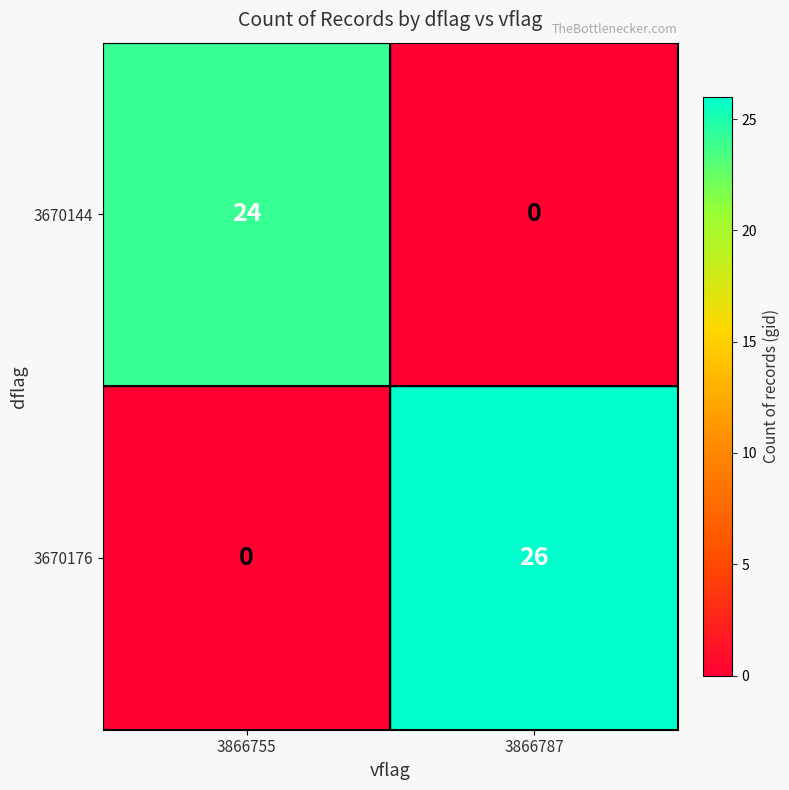

Which series has the widest spread of values?

3670176